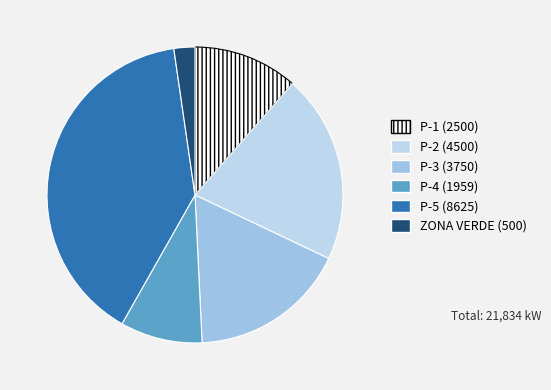

The P-5 slice represents 53% of the pie. True or false?

False